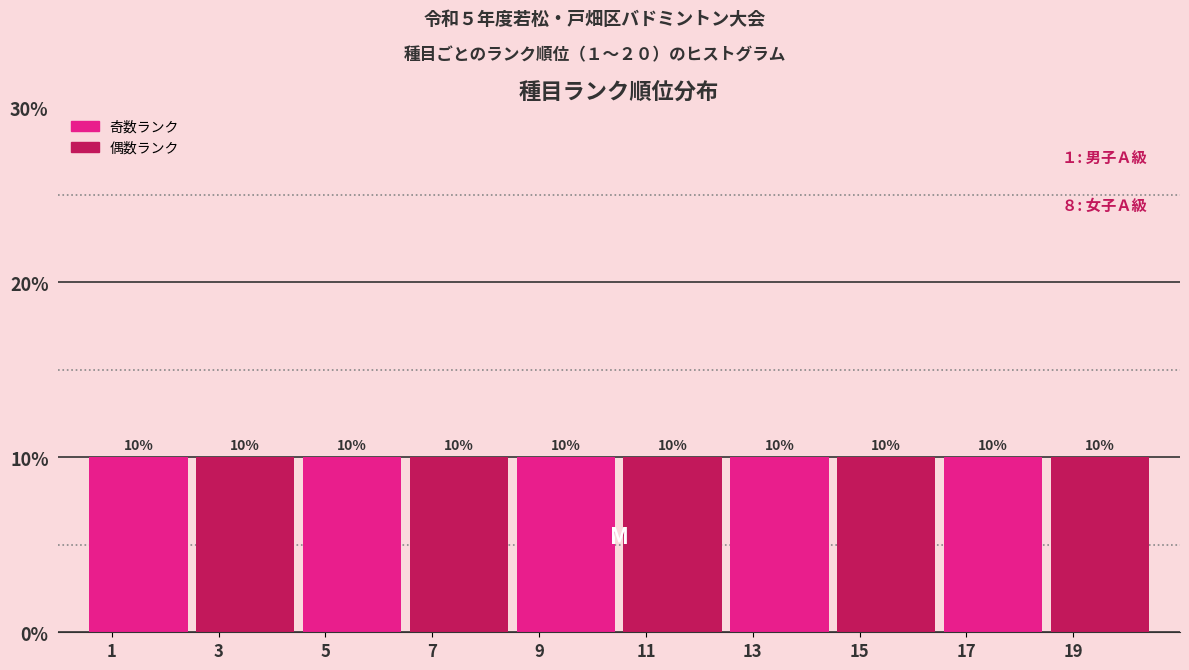

Reading left to right, list every bar in this chart as the range it spans on the x-axis followed by its height.

0.5 to 2.5: 10
2.5 to 4.5: 10
4.5 to 6.5: 10
6.5 to 8.5: 10
8.5 to 10.5: 10
10.5 to 12.5: 10
12.5 to 14.5: 10
14.5 to 16.5: 10
16.5 to 18.5: 10
18.5 to 20.5: 10